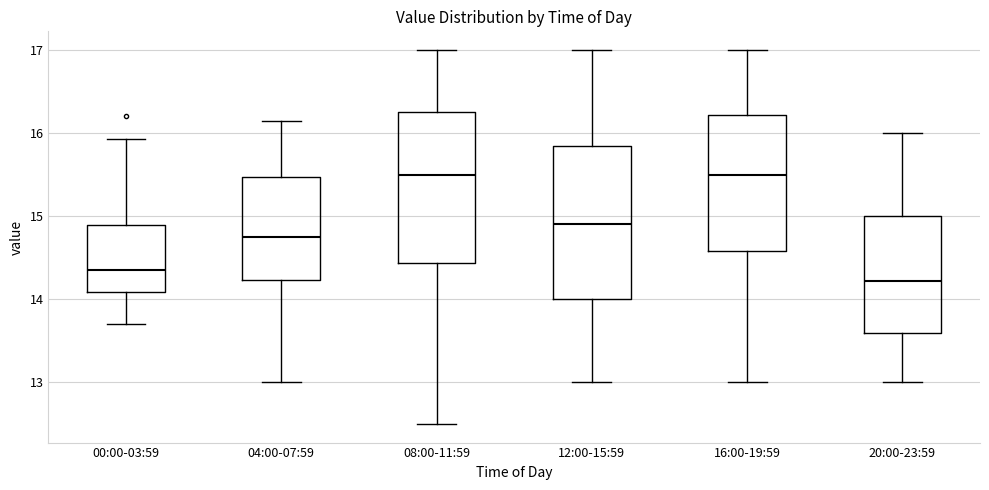

Reading left to right, transcribe this box plot: for each box, give where its median line is, the range the box spans, and where its two whiskers end, as read against the y-axis. The values are not printed on the chart, so give them approximately, as read against the axis.

00:00-03:59: median 14.4, box 14.1 to 14.9, whiskers 13.7 to 15.9
04:00-07:59: median 14.8, box 14.2 to 15.5, whiskers 13.0 to 16.2
08:00-11:59: median 15.5, box 14.4 to 16.3, whiskers 12.5 to 17.0
12:00-15:59: median 14.9, box 14.0 to 15.9, whiskers 13.0 to 17.0
16:00-19:59: median 15.5, box 14.6 to 16.2, whiskers 13.0 to 17.0
20:00-23:59: median 14.2, box 13.6 to 15.0, whiskers 13.0 to 16.0